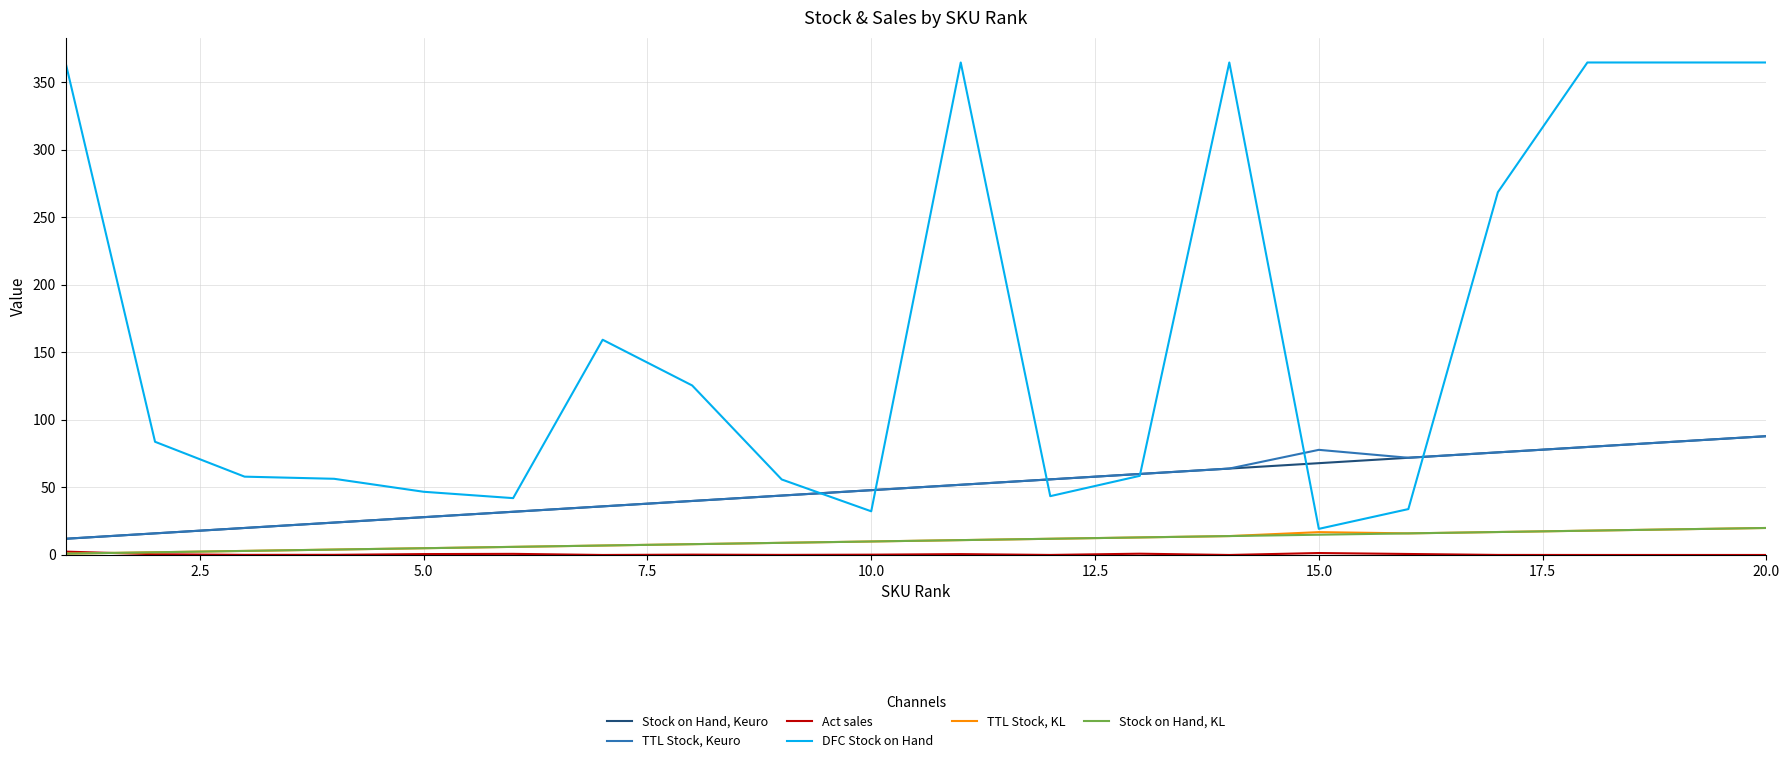

True or false: Stock on Hand, Keuro and Stock on Hand, KL cross at least once.

False